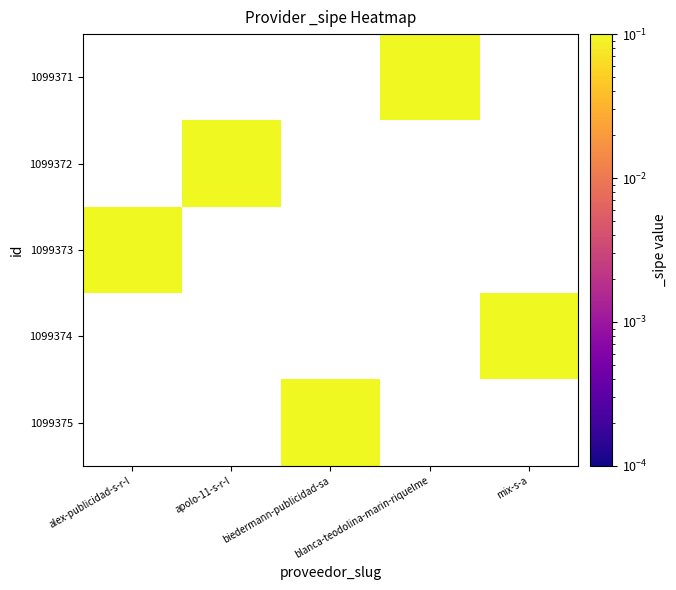

List the series in order of their overall mean, lowest first.

1099371, 1099372, 1099373, 1099374, 1099375